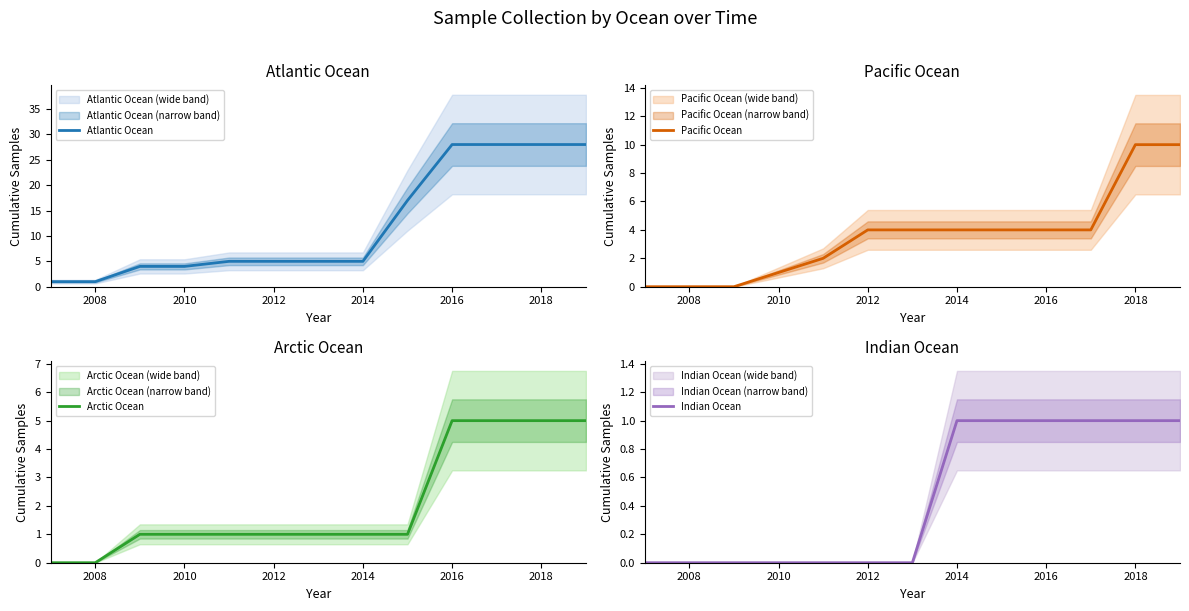

What are all the series names shown in the legend?

Atlantic Ocean, Pacific Ocean, Arctic Ocean, Indian Ocean